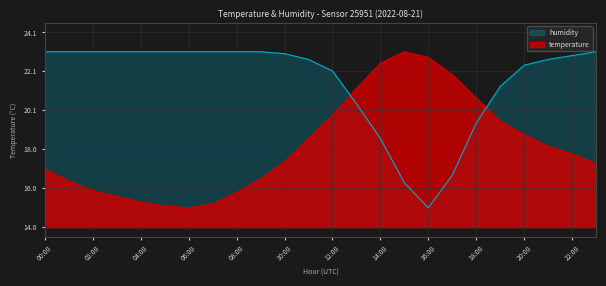

At which label does temperature reach its minimum?

06:00